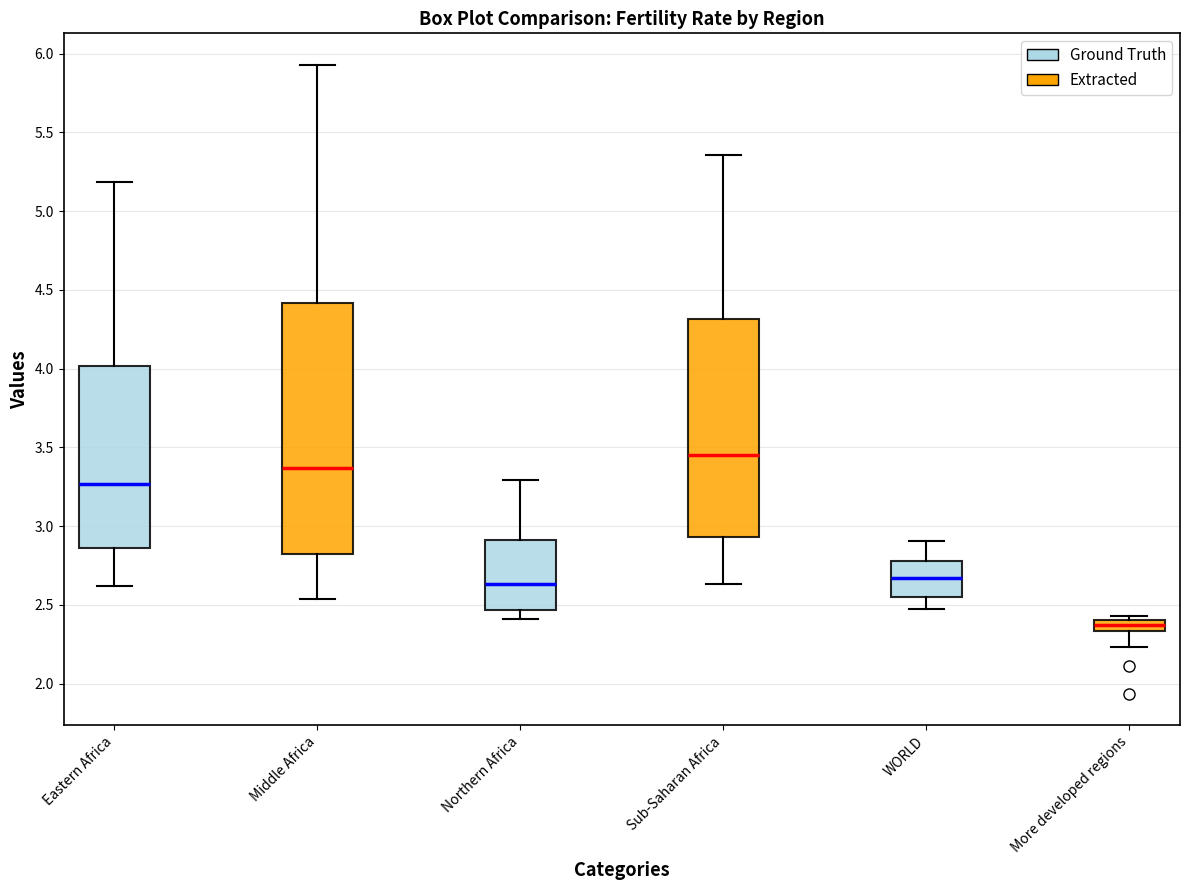

Where is the lower edge of the box for Northern Africa on the y-axis? The values are not printed on the chart, so give them approximately, as read against the axis.

2.45